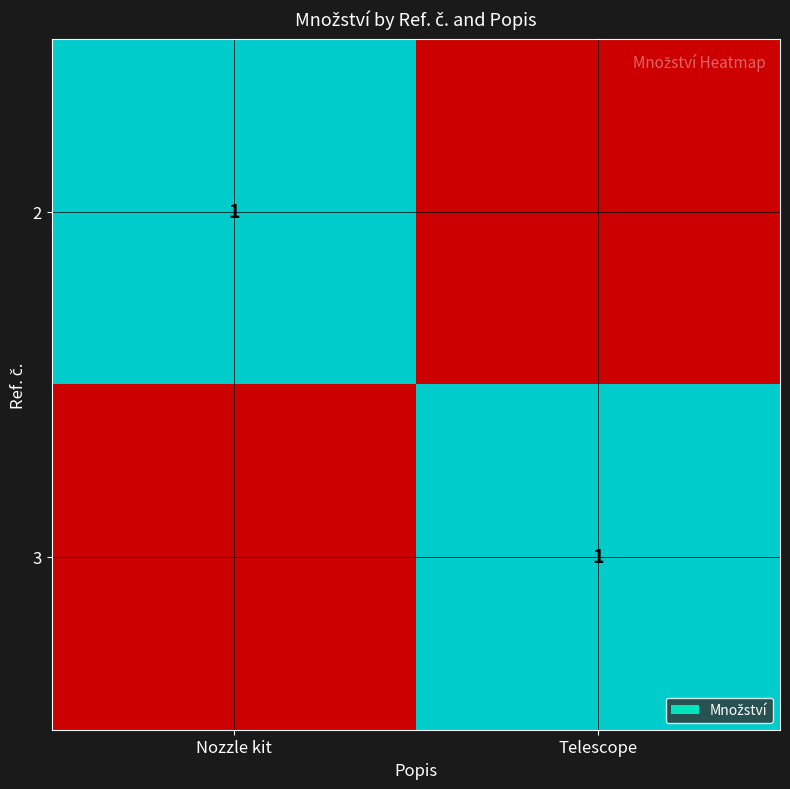

The value of 3 at Telescope is 0. True or false?

False